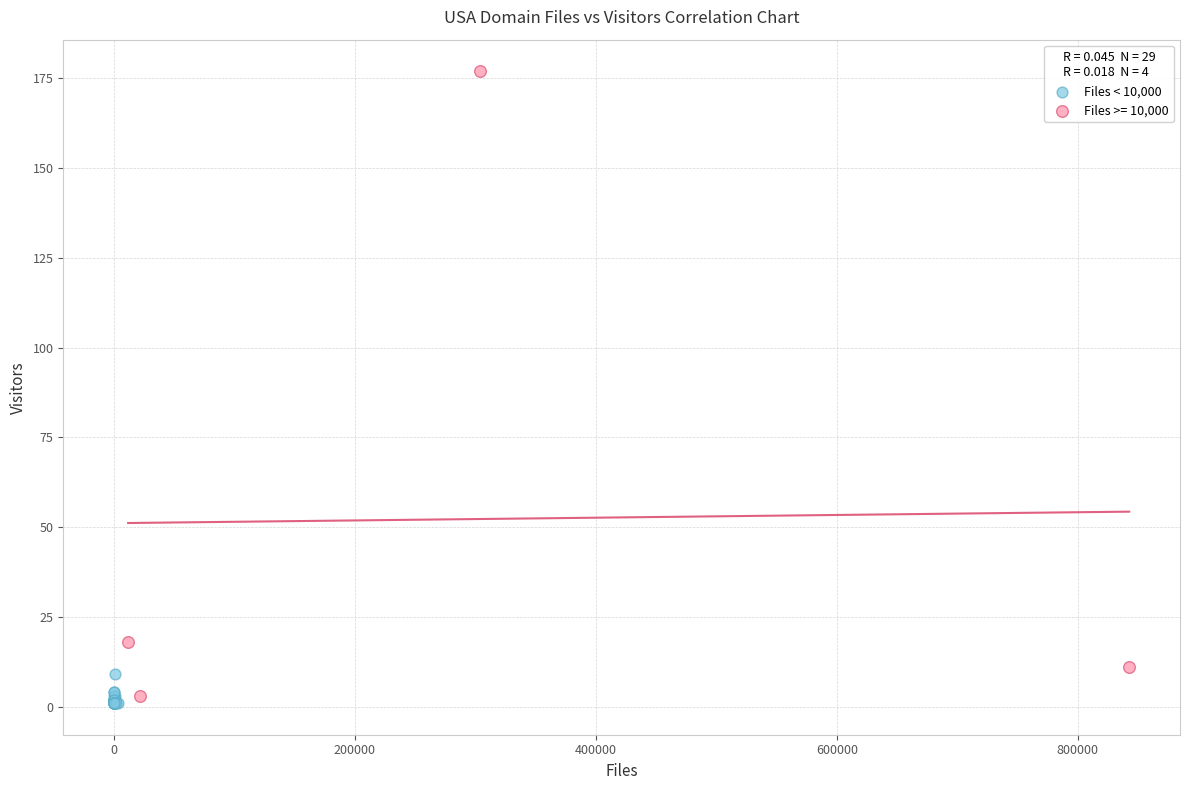

Which series has the widest spread of Y values?

Files >= 10,000